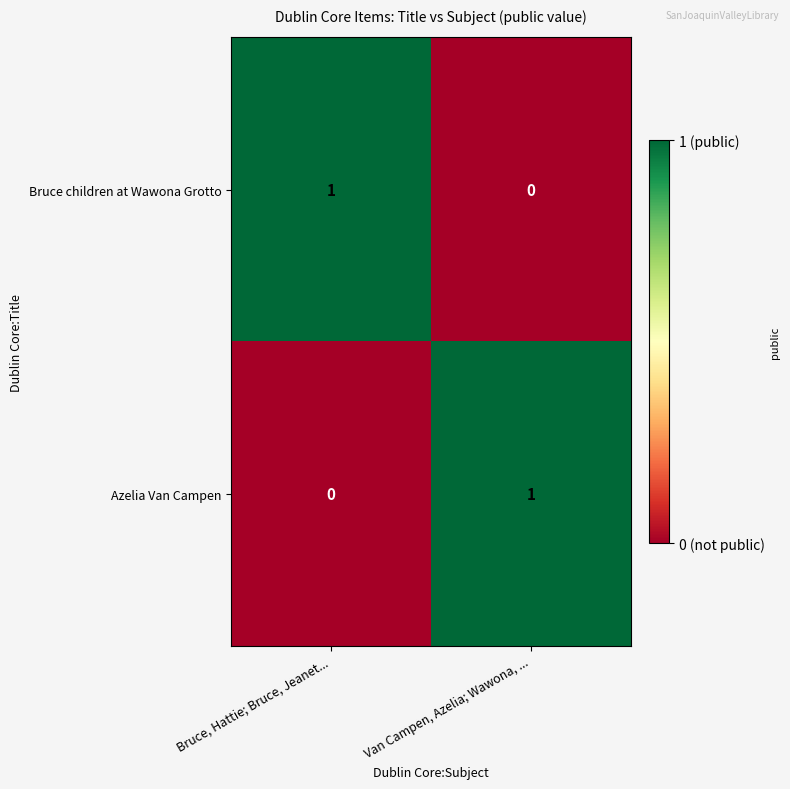

True or false: Bruce children at Wawona Grotto has a value of 1 at Bruce, Hattie; Bruce, Jeanet....

True